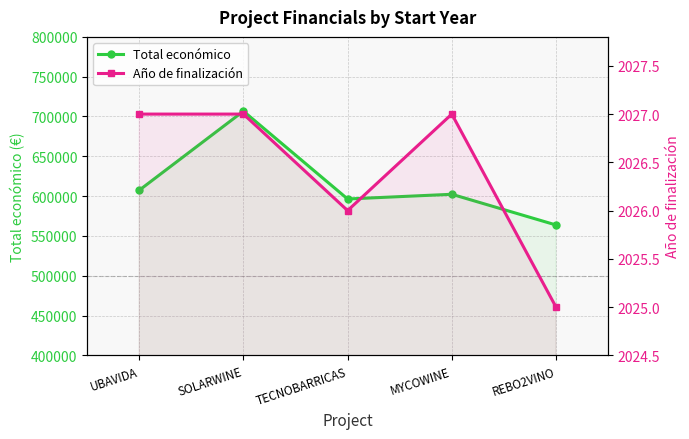

What is the minimum value for Año de finalización?

2025.0